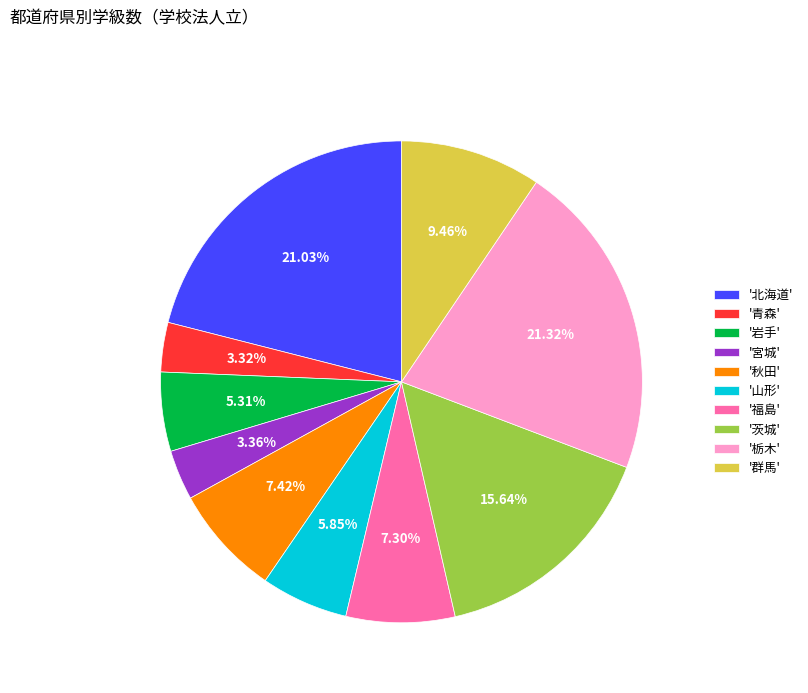

Between '秋田' and '栃木', which is larger?

'栃木'